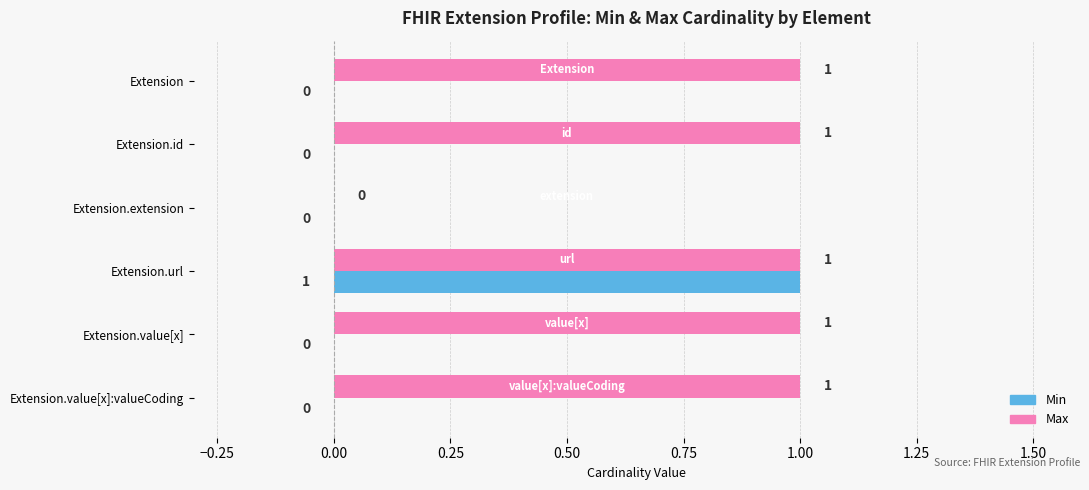

Is it true that Max equals 0 at Extension.url?

False